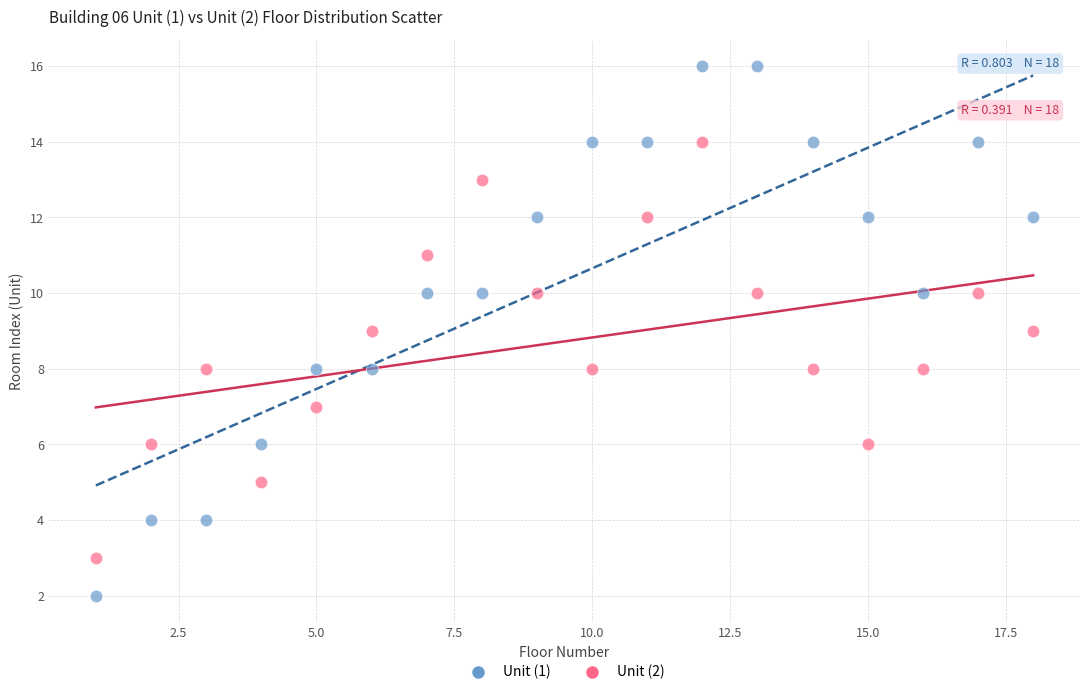

Which series contains the highest Y value?

Unit (1)